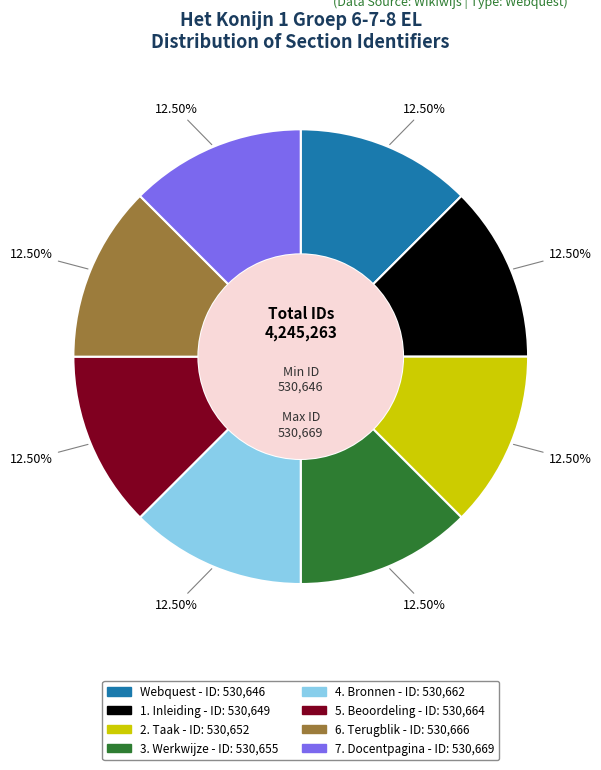

Approximately how many times larger is the value at 3. Werkwijze compared to 6. Terugblik?

1.0